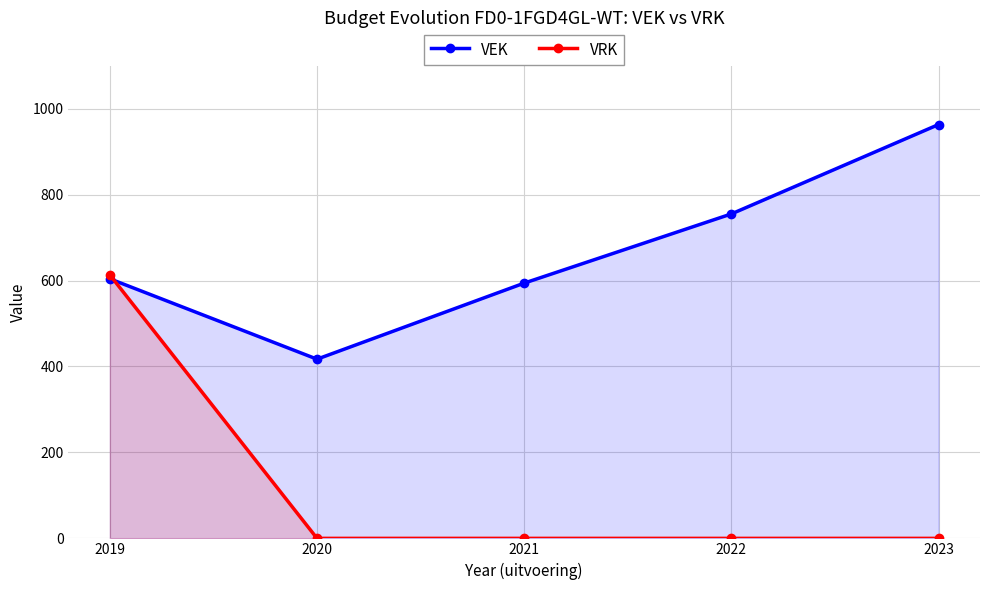

How many lines are shown in the chart?

2